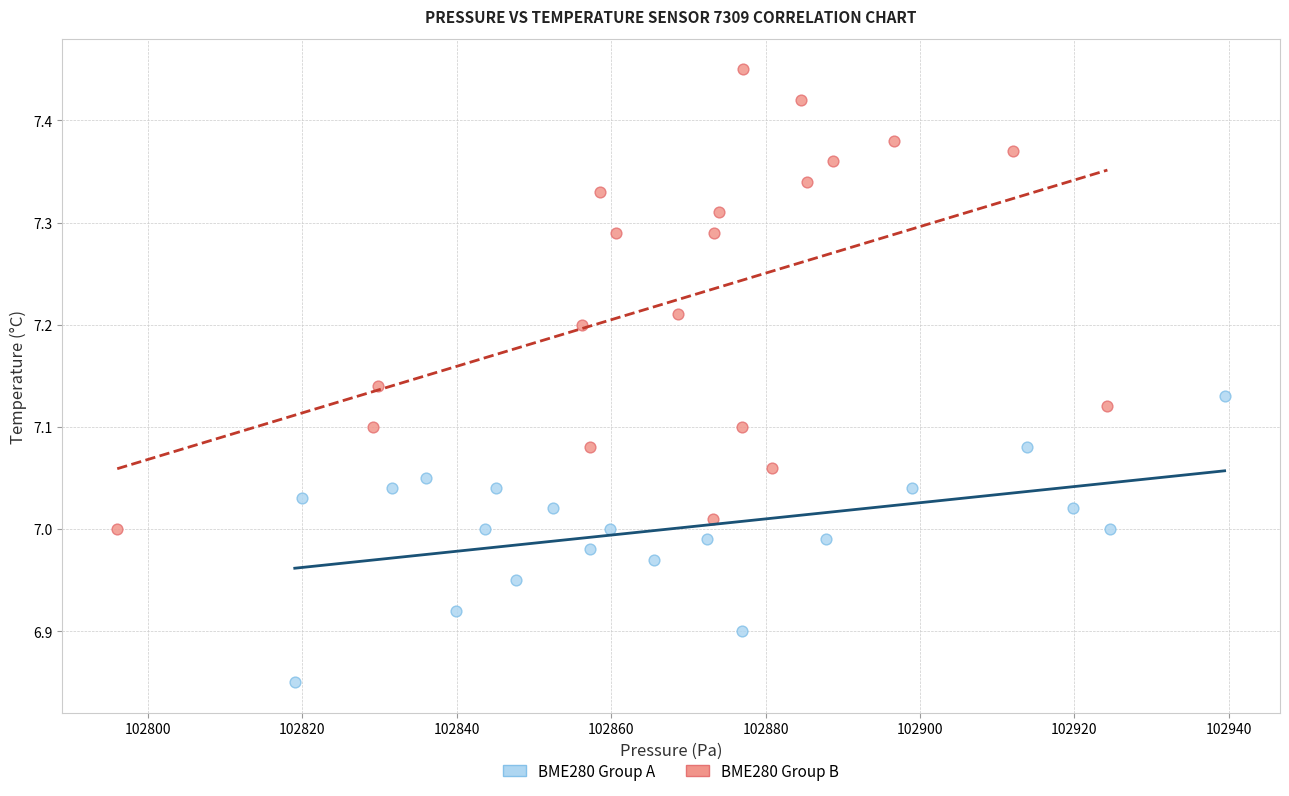

Which series reaches the minimum Y coordinate?

BME280 Group A